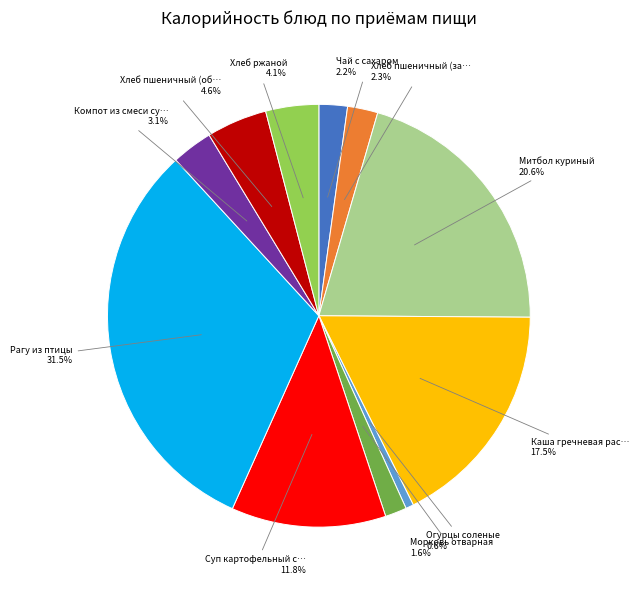

How many slices are in this pie chart?

11